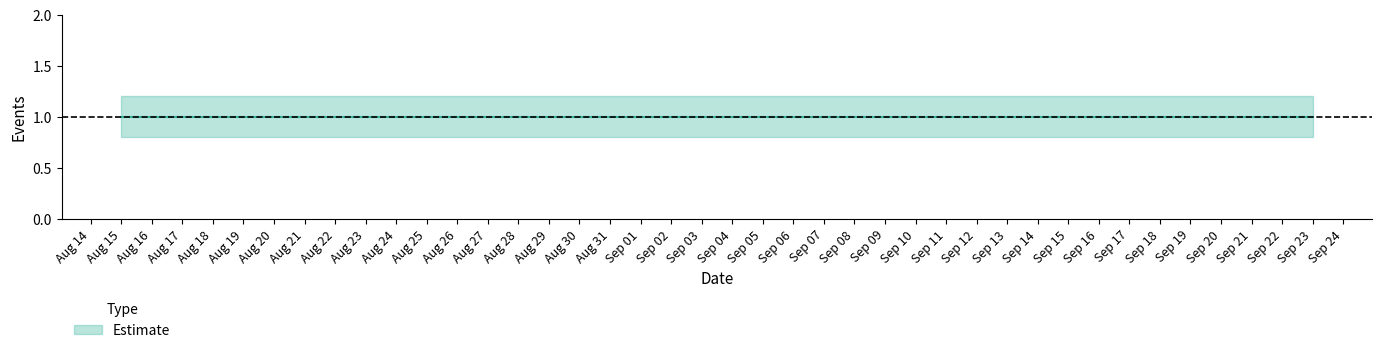

What is the lowest value of the Estimate_lower series?

0.8